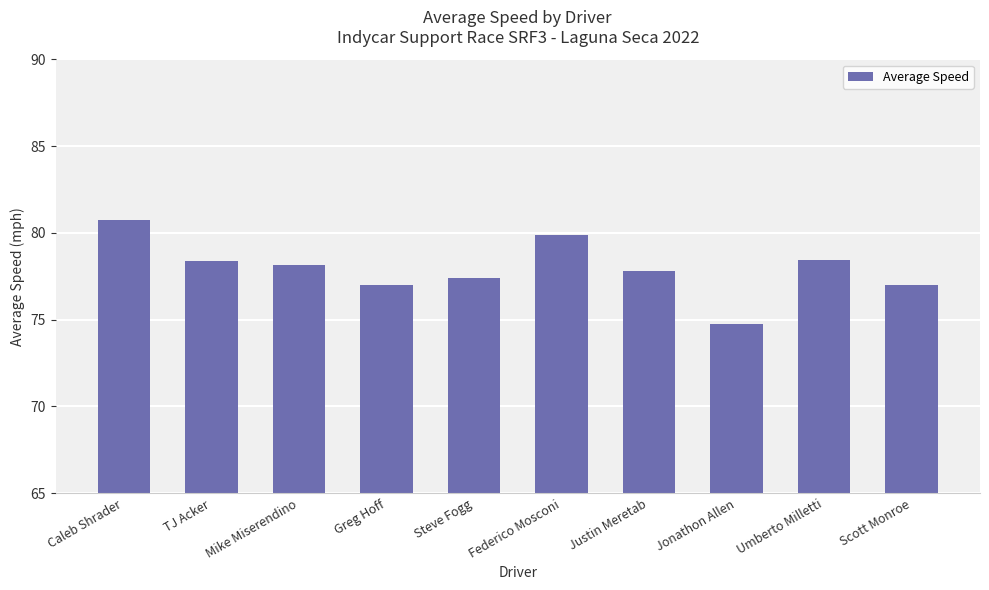

Count the number of values greater than 78.

5